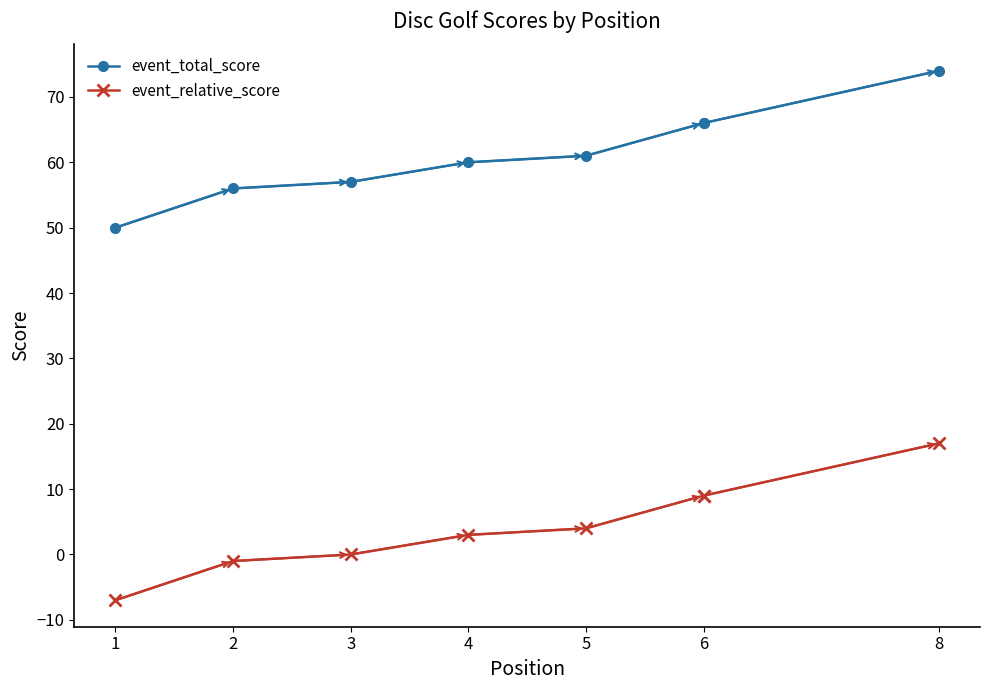

What is the lowest value of the event_total_score series?

50